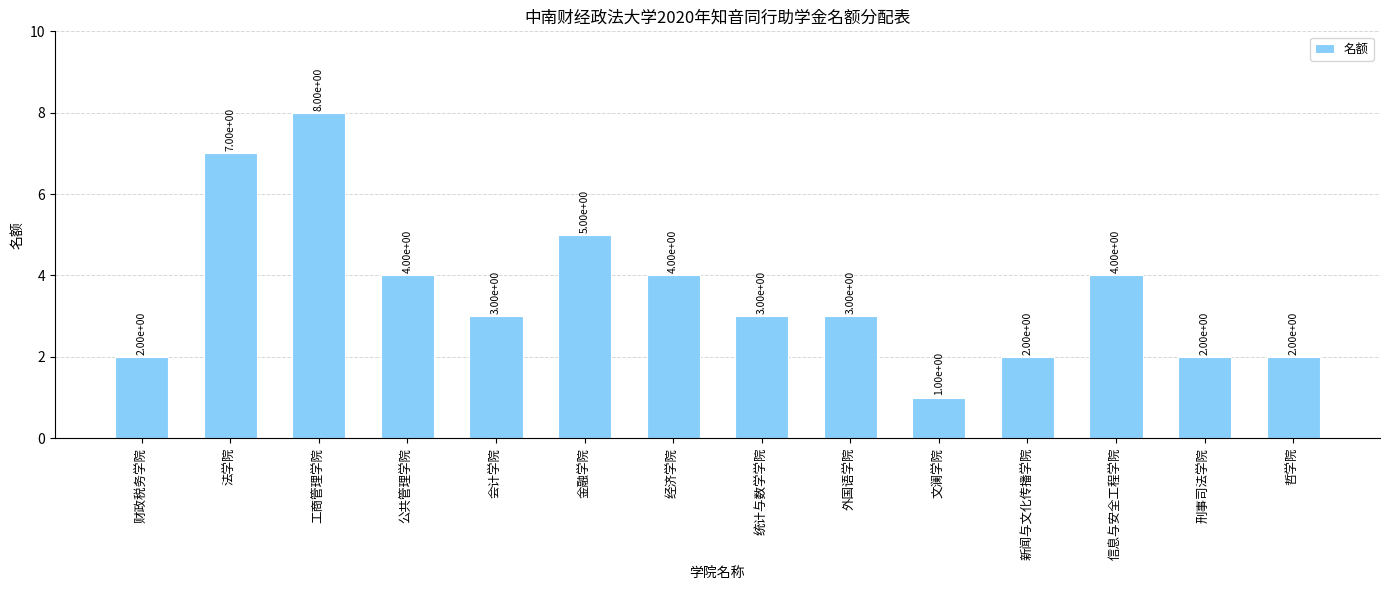

Which label corresponds to the smallest value in the chart?

文澜学院